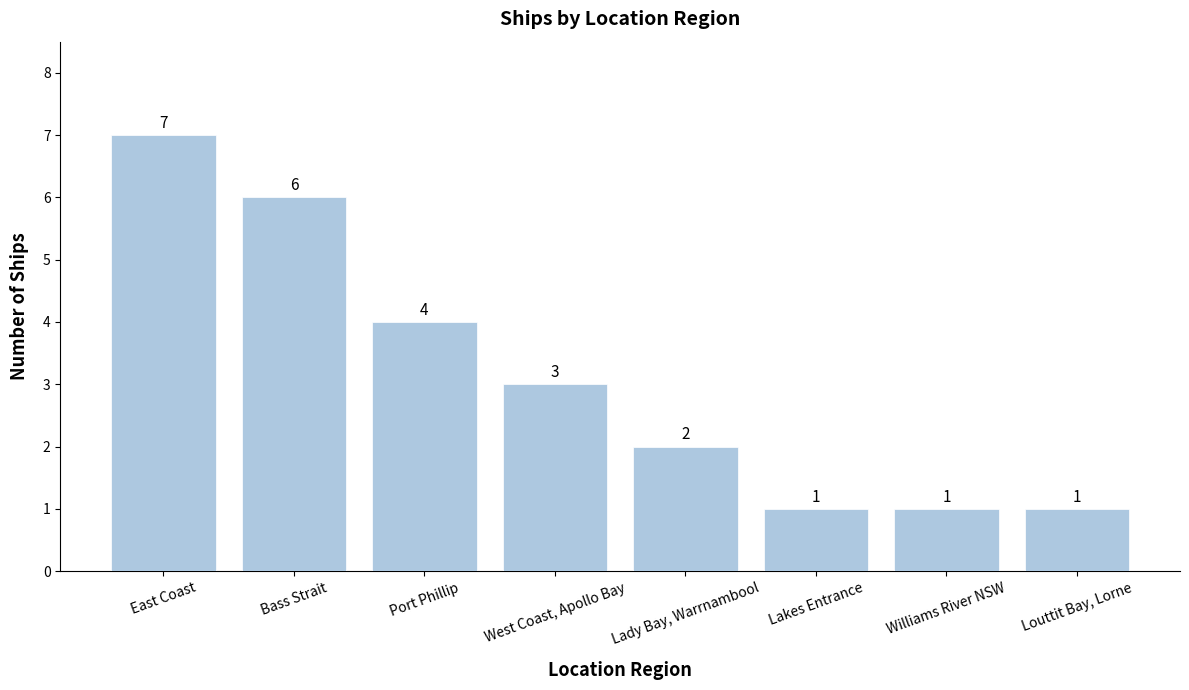

What is the minimum value shown in the chart?

1